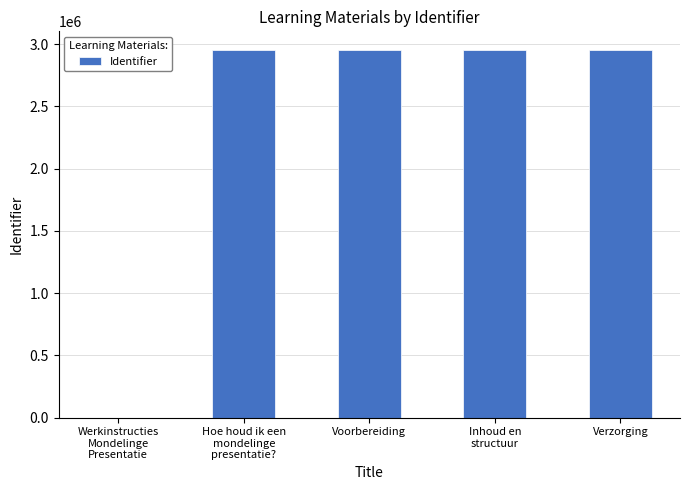

The value at Inhoud en
structuur is 2954448. True or false?

True